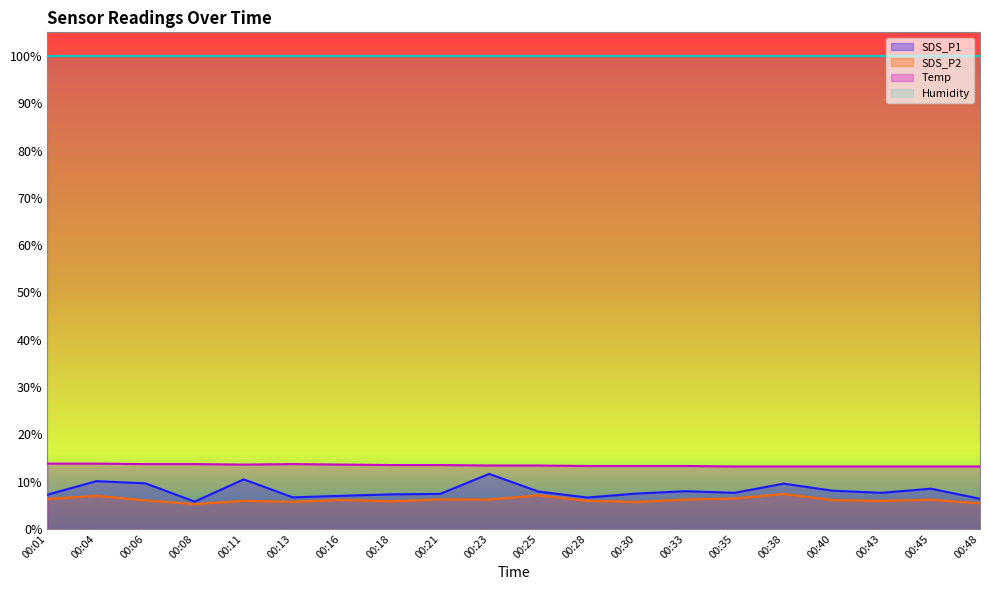

True or false: Temp and SDS_P1 cross at least once.

False